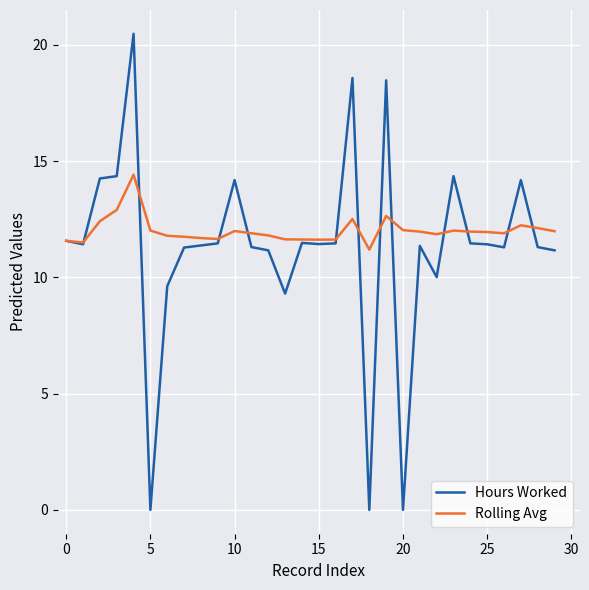

Which series has the largest range (max minus min)?

Hours Worked